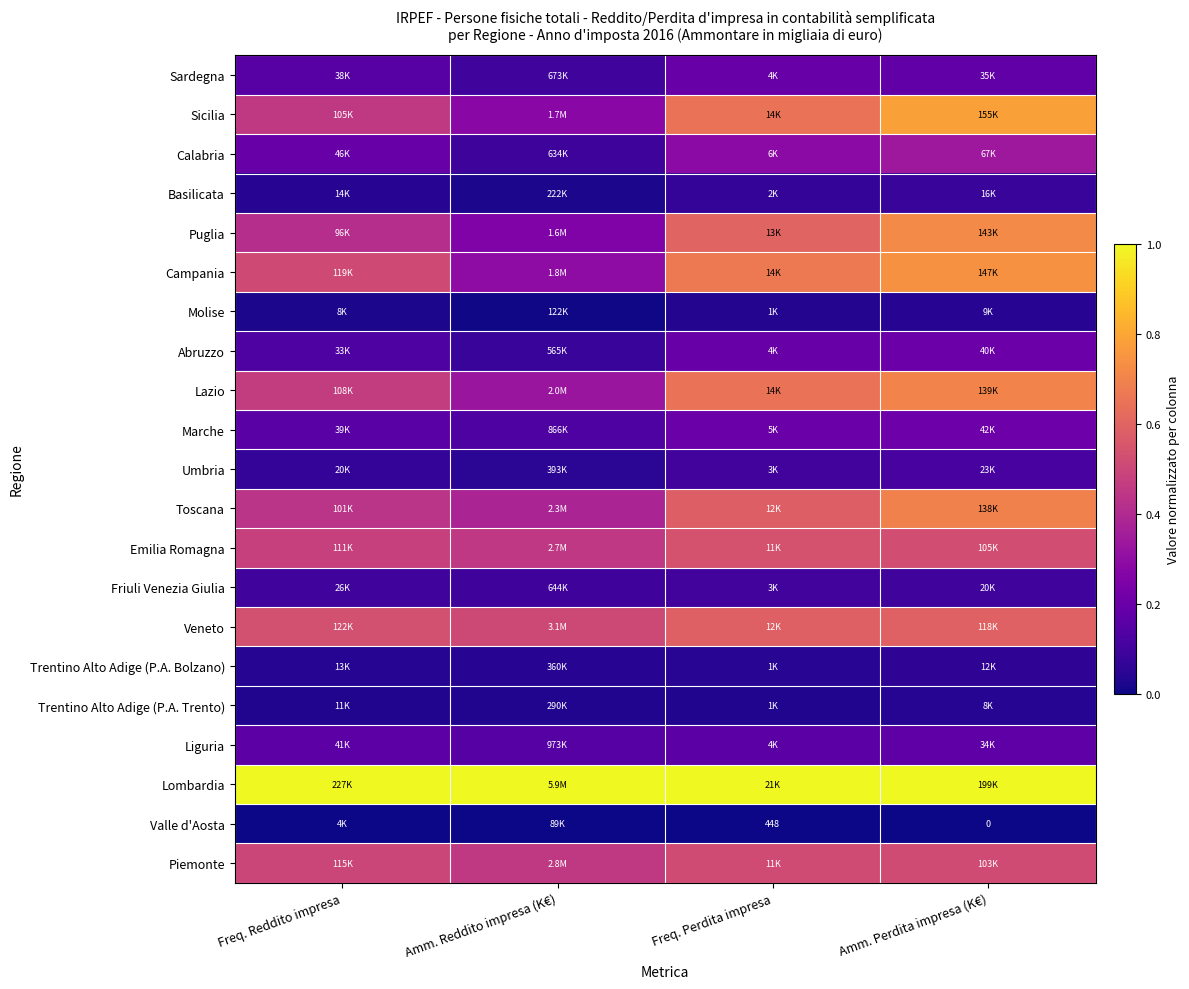

What is the total value across all series at Freq. Perdita impresa?

7.2